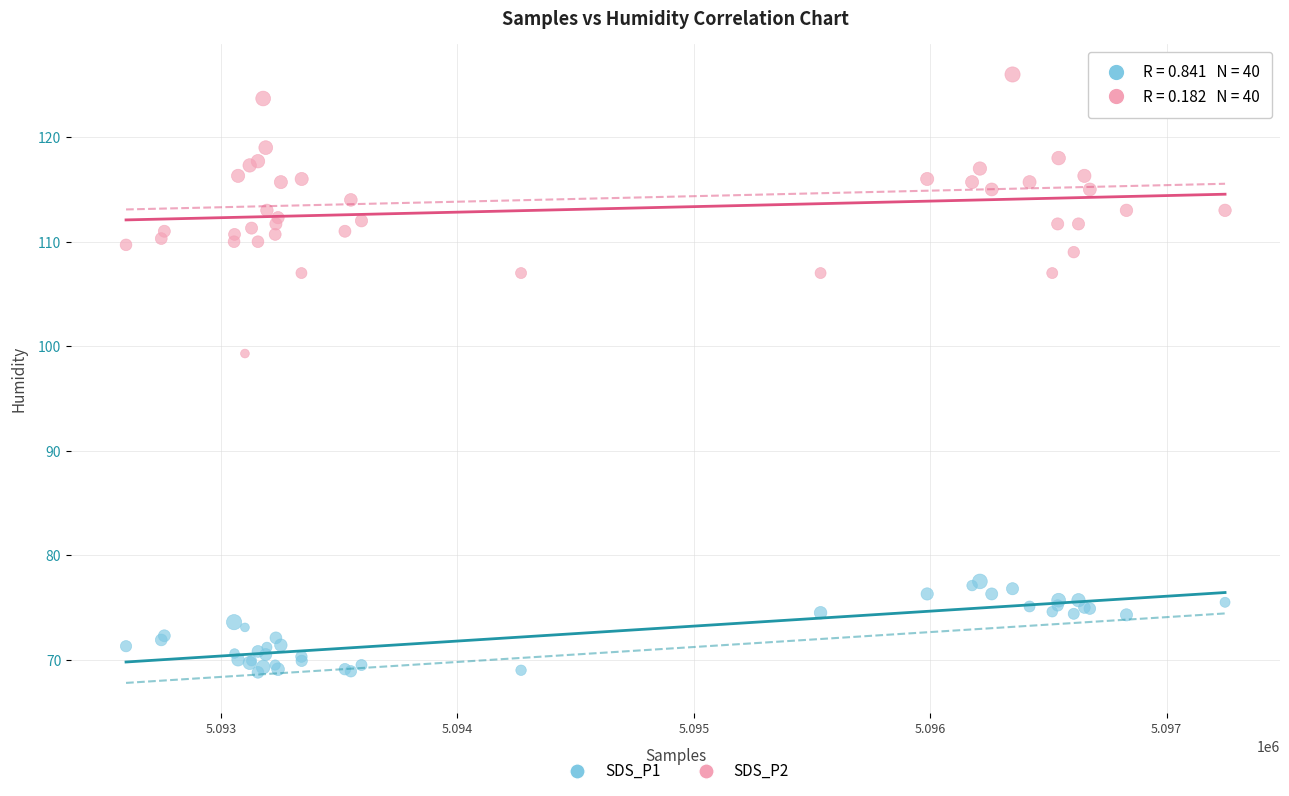

Which series contains the lowest Y value?

SDS_P1